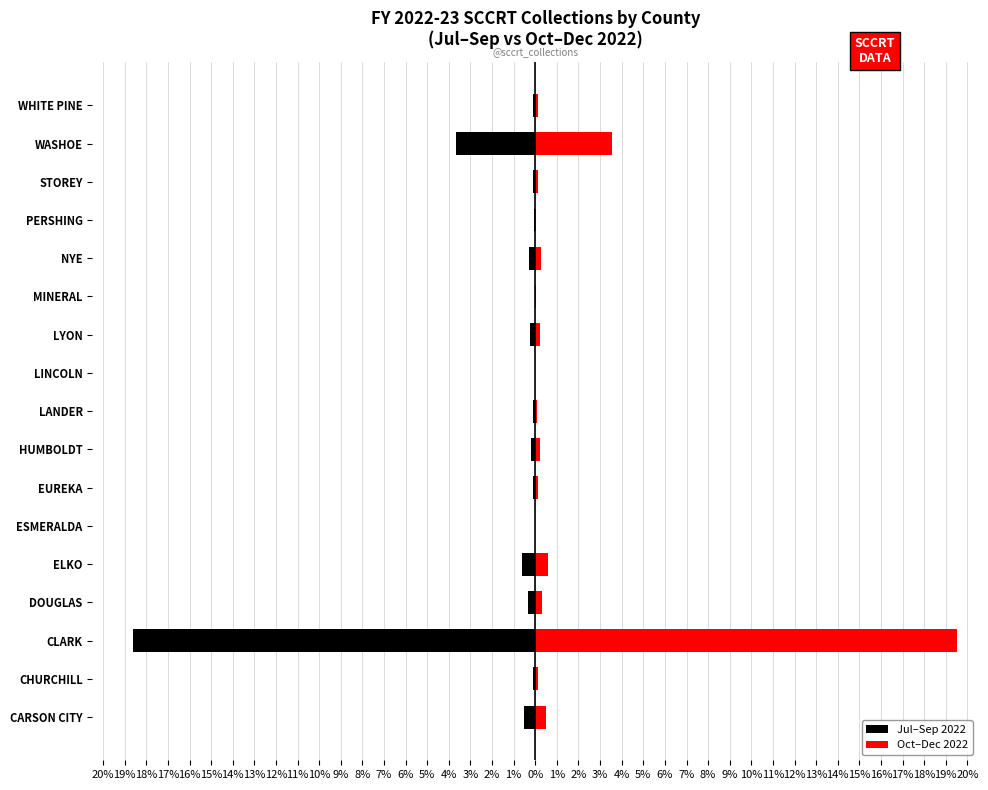

Rank the series at PERSHING from lowest to highest value.

Jul–Sep 2022, Oct–Dec 2022